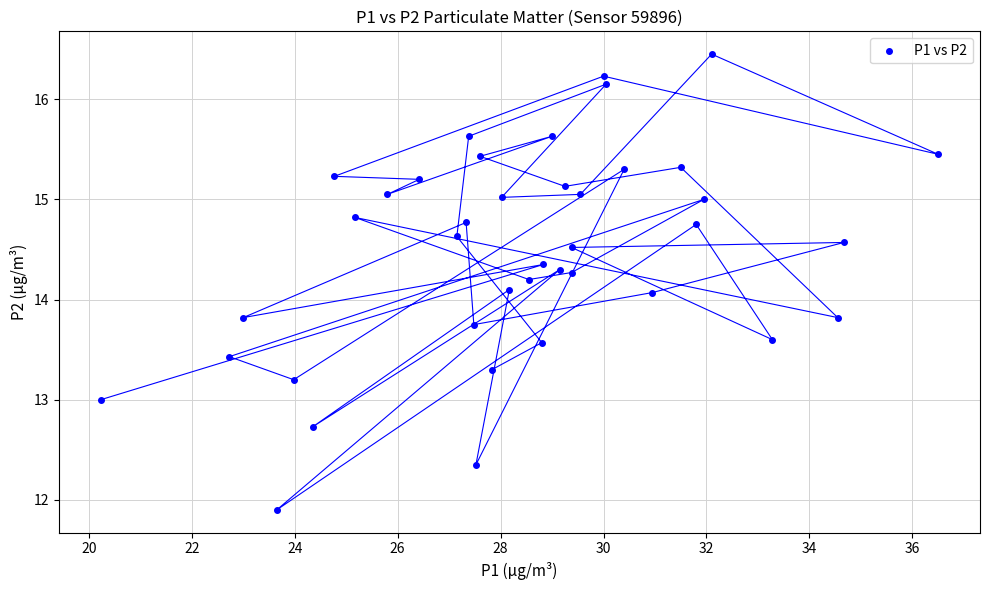

What is the range of X values (max minus min)?

16.3